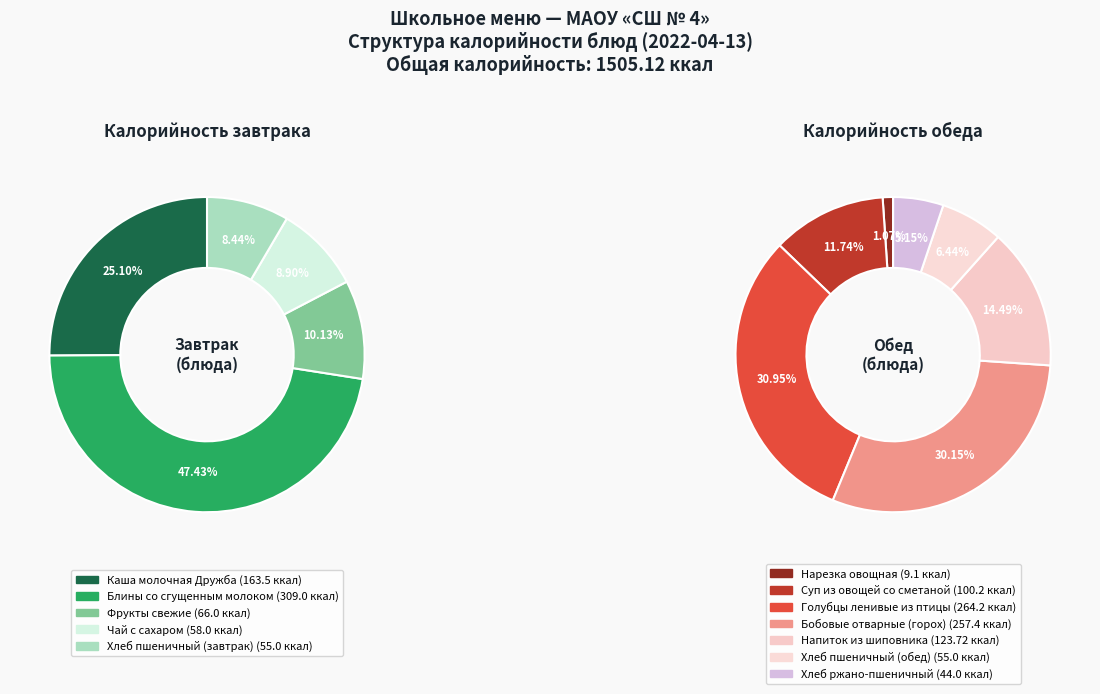

How many slices are in this pie chart?

12